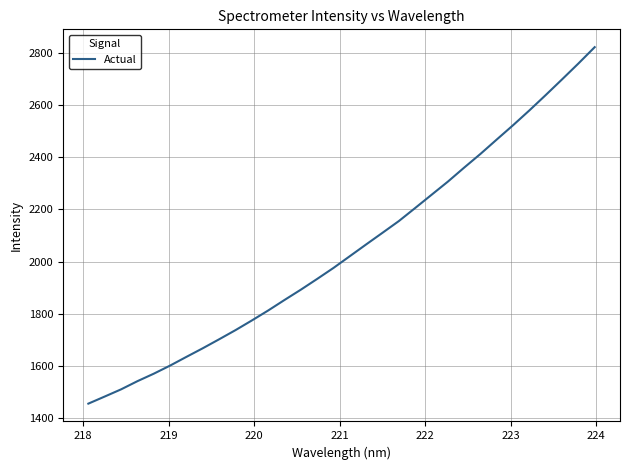

What is the difference between the maximum and minimum values?

1365.7